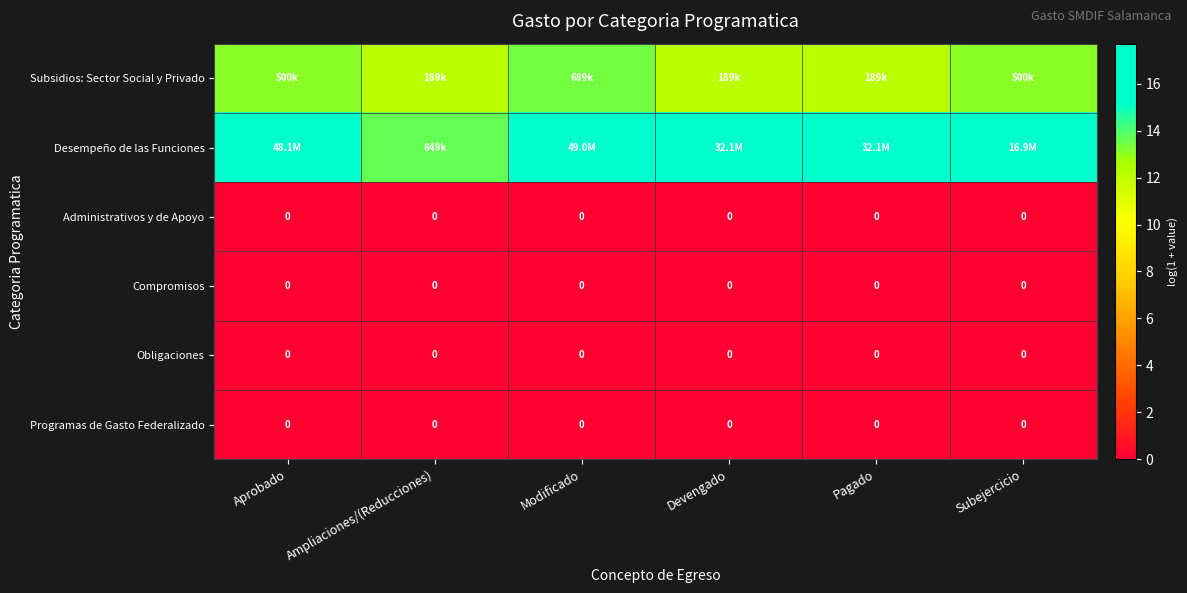

Between Devengado and Pagado, which is larger?

Devengado